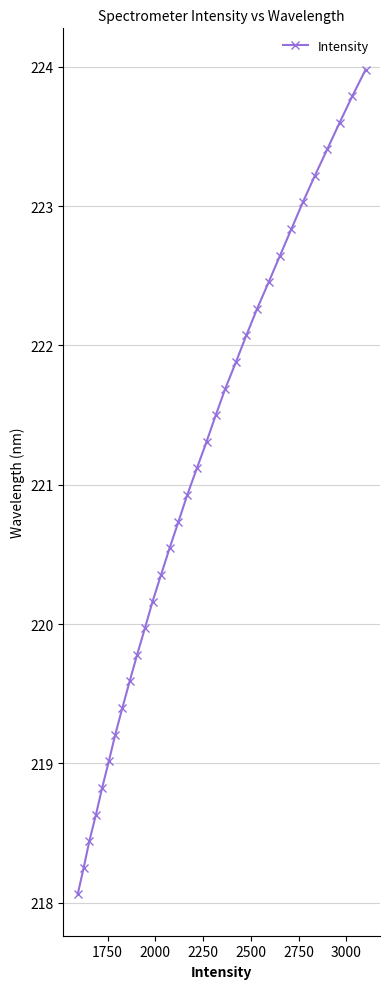

True or false: there are more than 1 points higher than both neighbors.

False